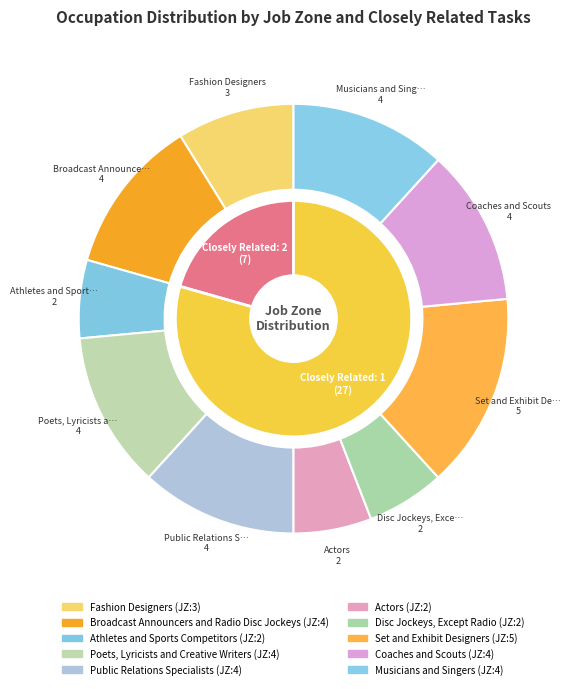

How many slices are in this pie chart?

10